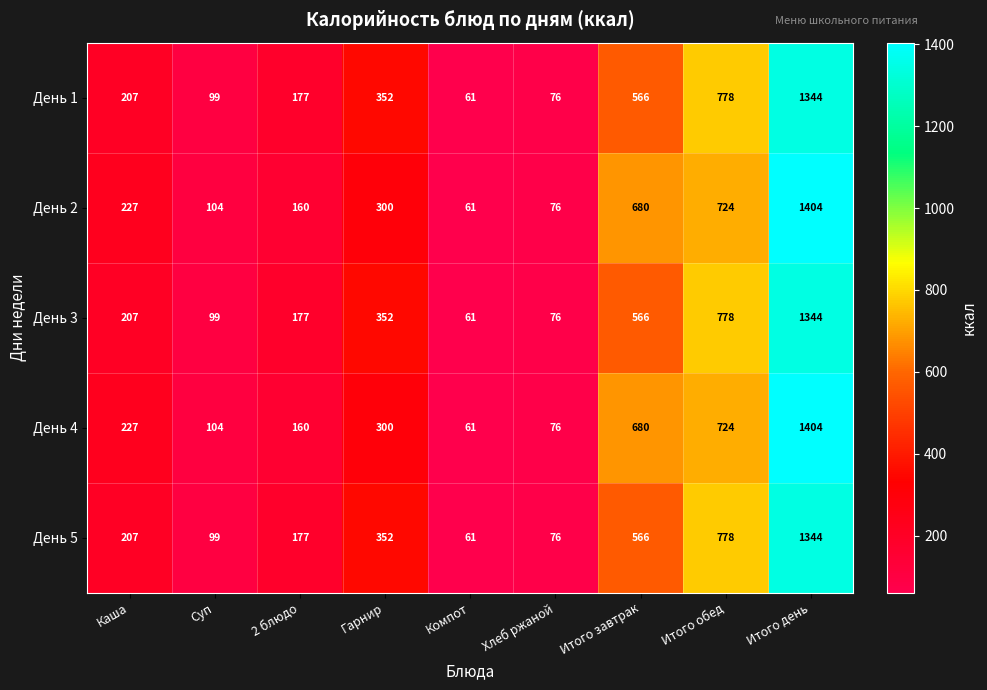

True or false: День 4 has a value of 82 at Компот.

False